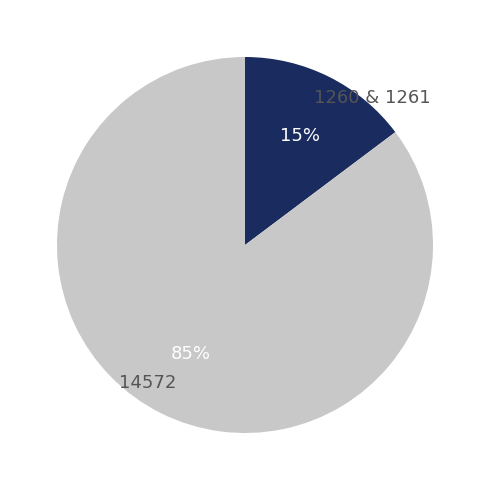

Does 1260 & 1261 account for over 50% of the chart?

No